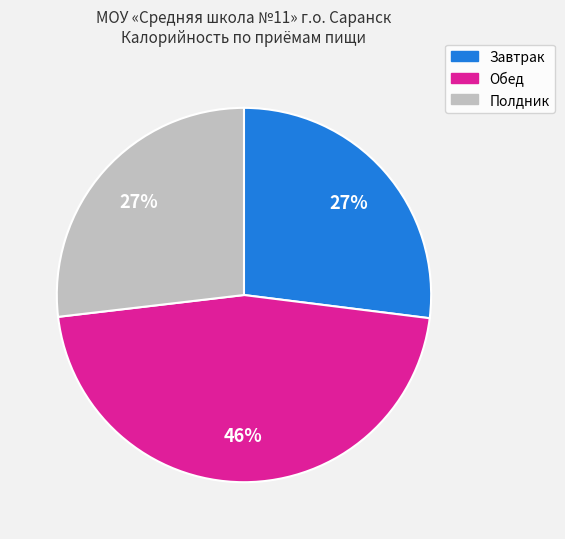

True or false: Полдник accounts for 27% of the total.

True